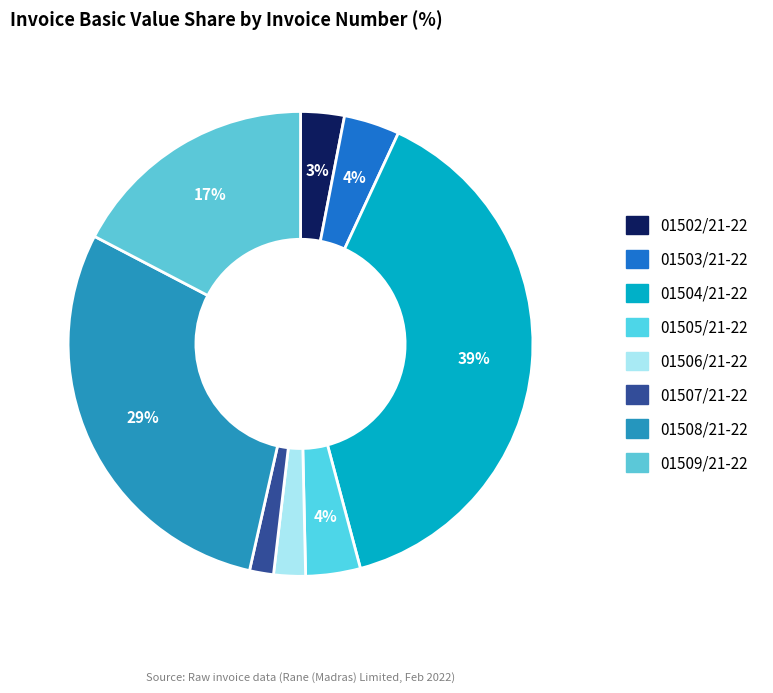

What is the ratio of the value at 01508/21-22 to the value at 01503/21-22?

7.5